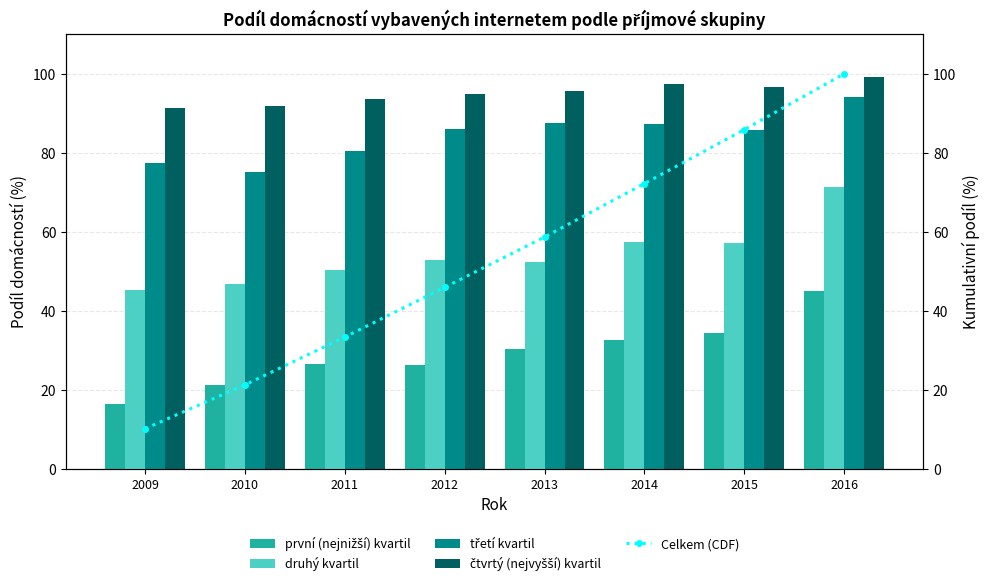

What are all the series names shown in the legend?

první (nejnižší) kvartil, druhý kvartil, třetí kvartil, čtvrtý (nejvyšší) kvartil, Celkem (CDF)